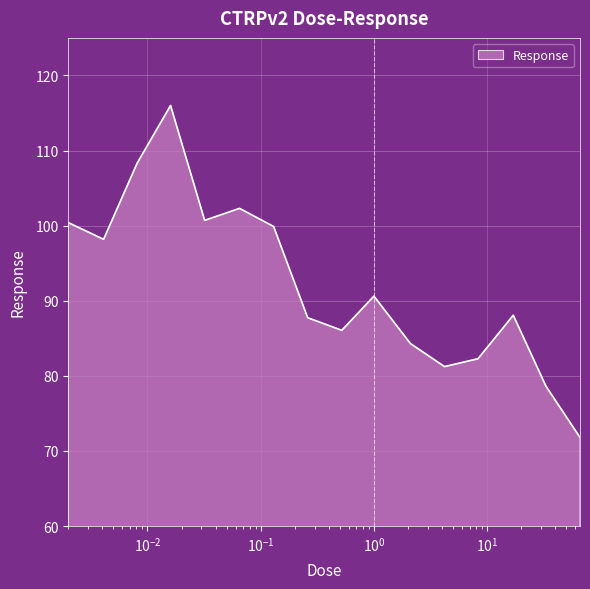

What is the smallest value displayed?

71.8